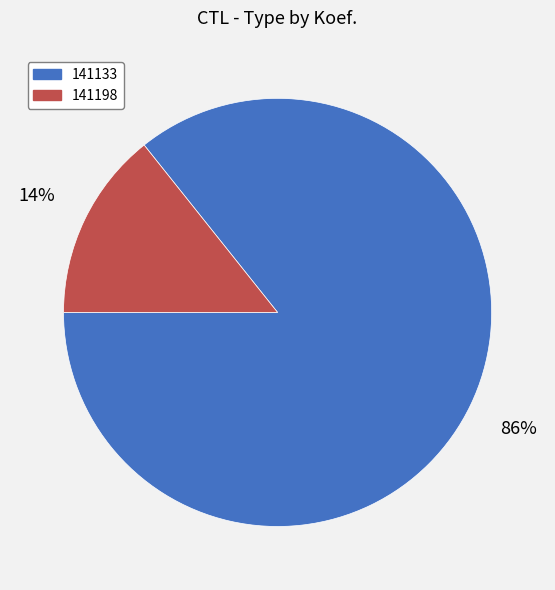

How many slices are in this pie chart?

2